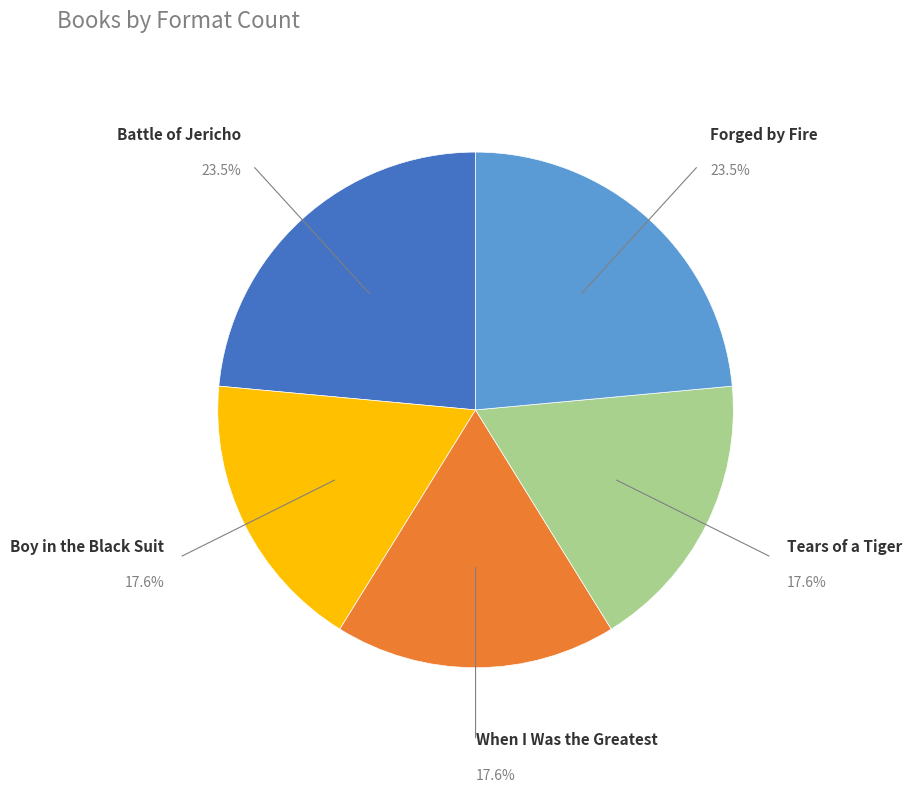

Is there any slice that represents more than half of the pie?

No